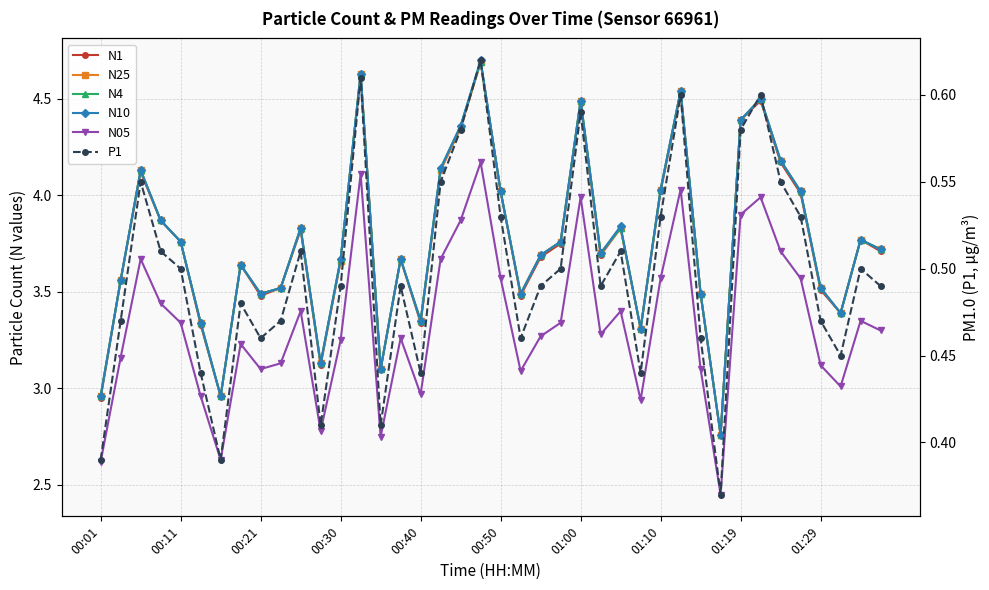

What is the spread (max minus min) of values at 00:50?

3.5